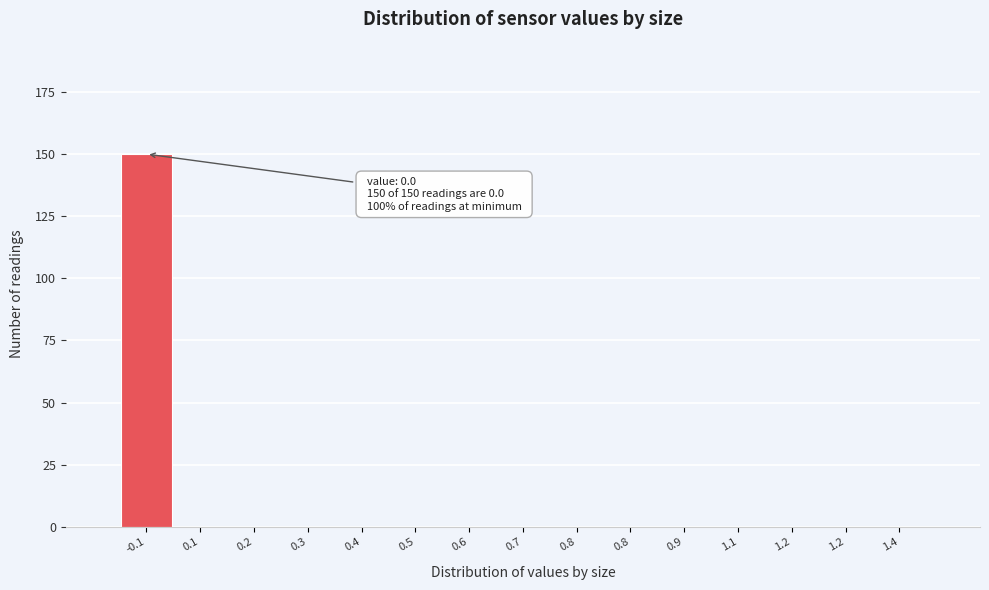

Are the bars horizontal?

No